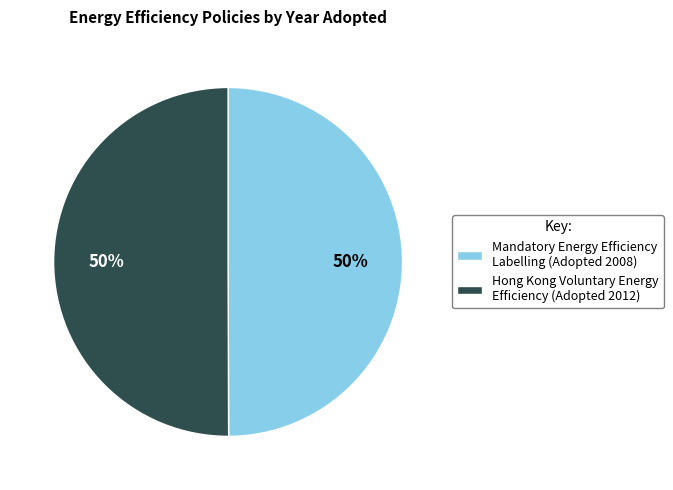

To the nearest percent, what is the combined percentage of Mandatory Energy Efficiency Labelling (Adopted 2008) and Hong Kong Voluntary Energy Efficiency (Adopted 2012)?

100%